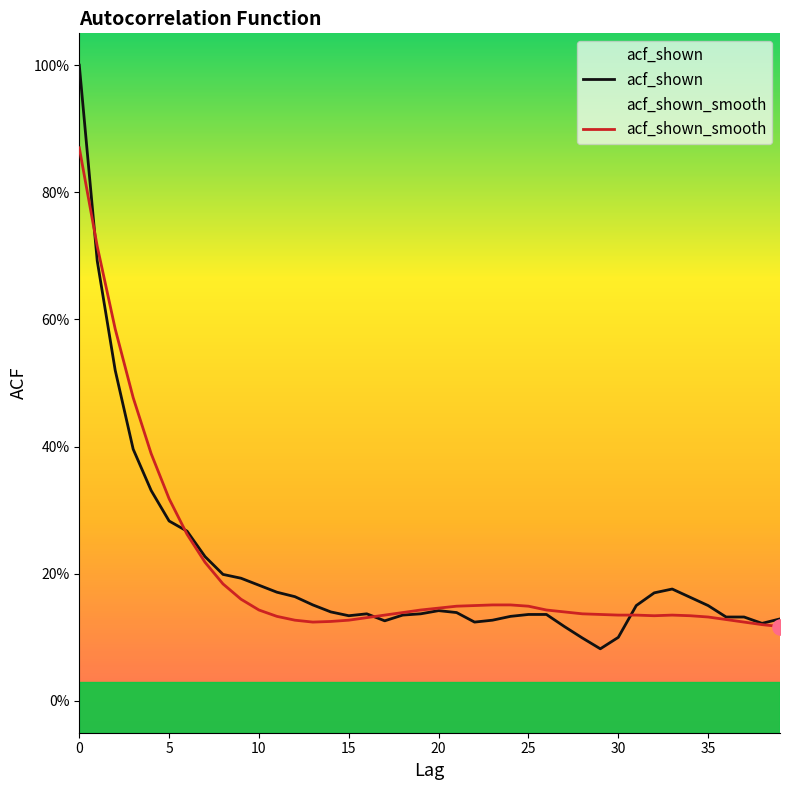

At how many categories does at least one series exceed 0?

40